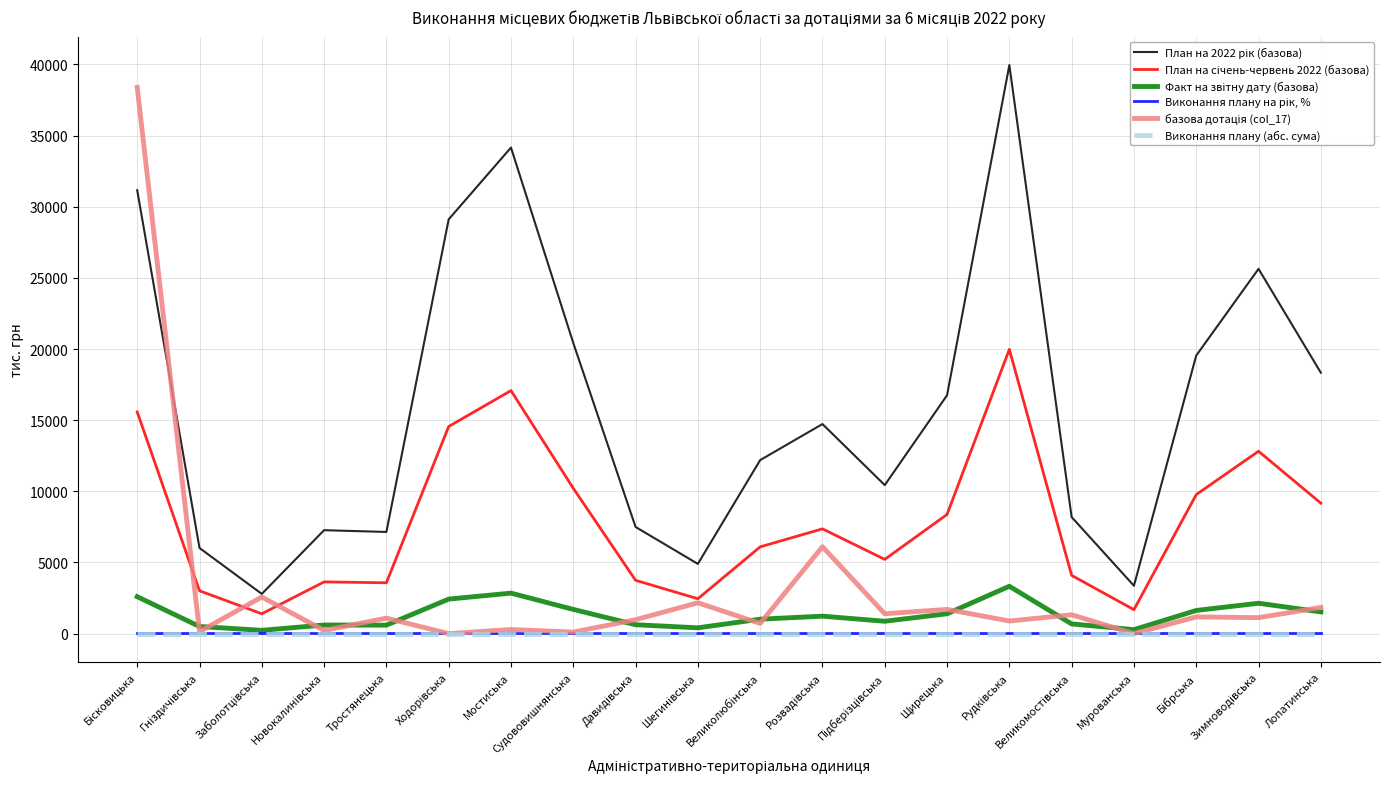

In базова дотація (col_17), how many points are higher than both neighbors (excluding endpoints)?

8